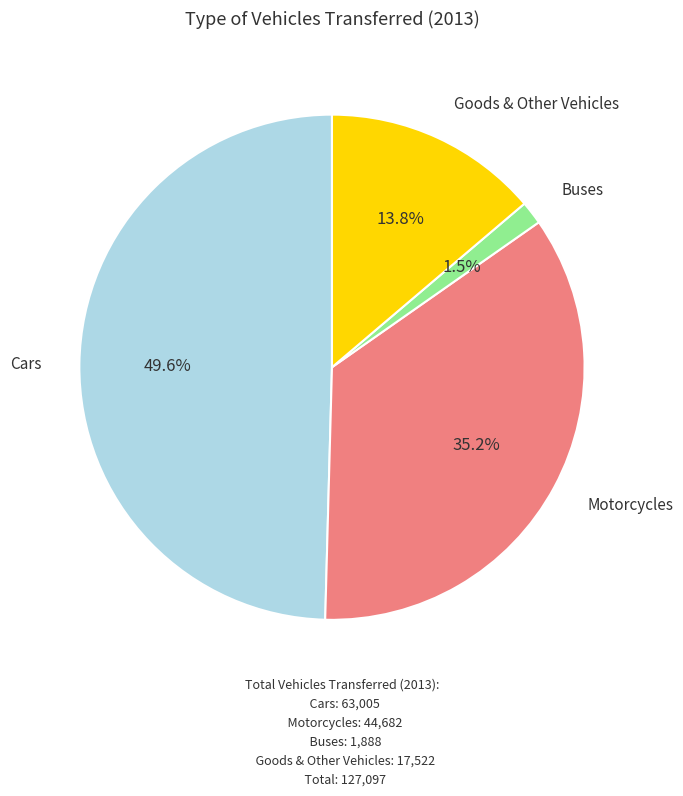

To the nearest percent, what is the average slice percentage?

25%